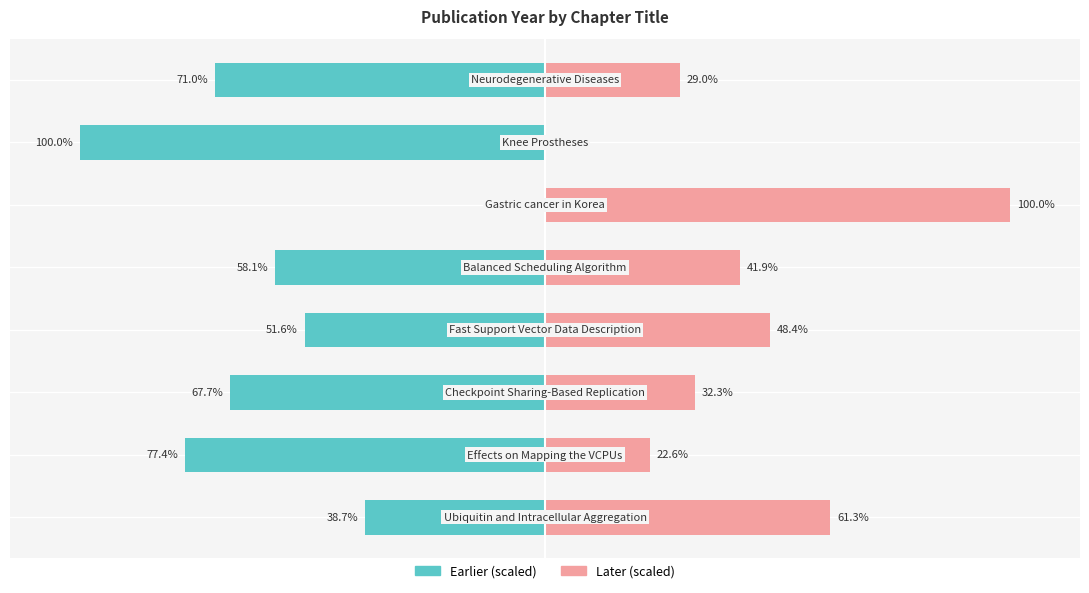

What is the value of the Later (scaled) bar at the 2nd from the left?

22.6